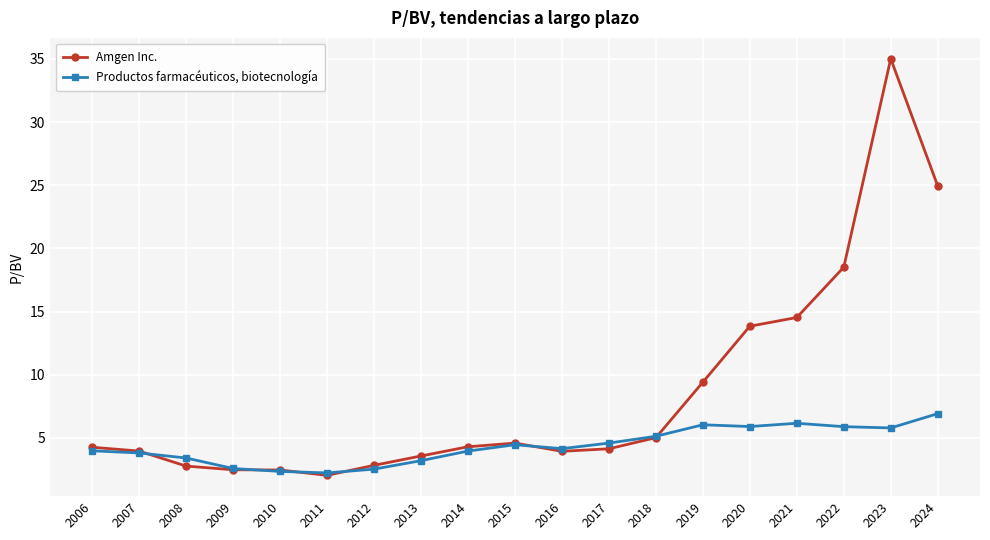

What is the difference between the second highest and minimum values in the Amgen Inc. series?

22.9